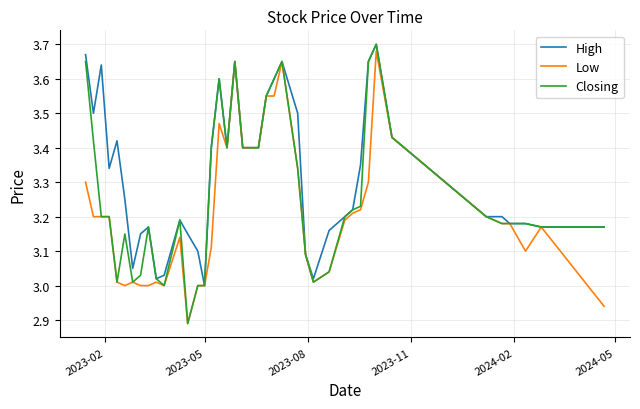

What is the difference between the second highest and minimum values in the Closing series?

0.8